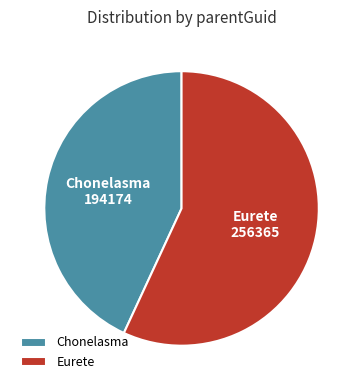

Is the sum of Chonelasma and Eurete greater than half?

Yes